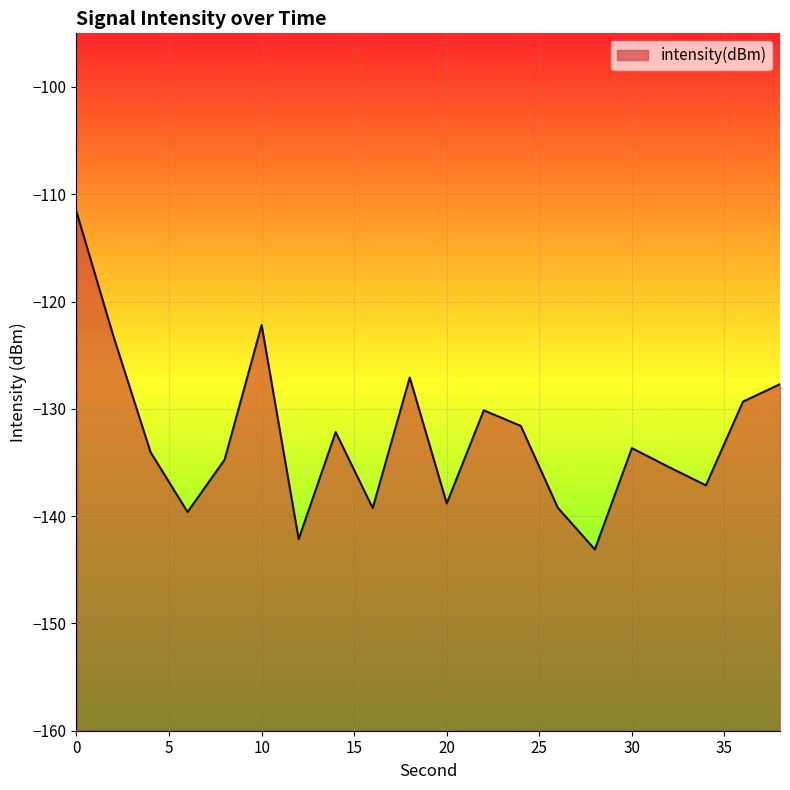

What is the sum of all values?

-2652.2